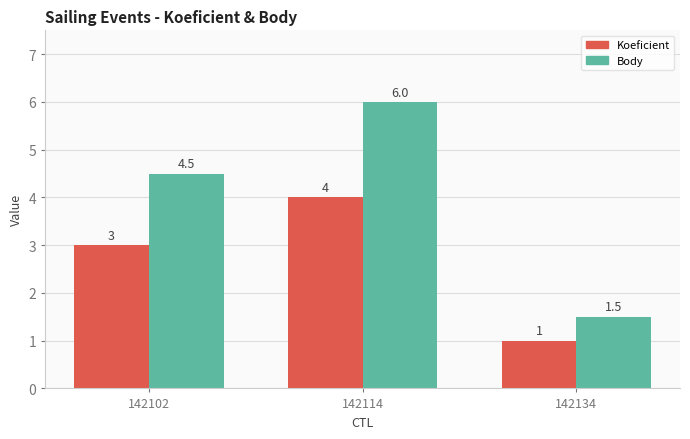

Is the value of Koeficient at 142134 greater than the value of Body at 142102?

No